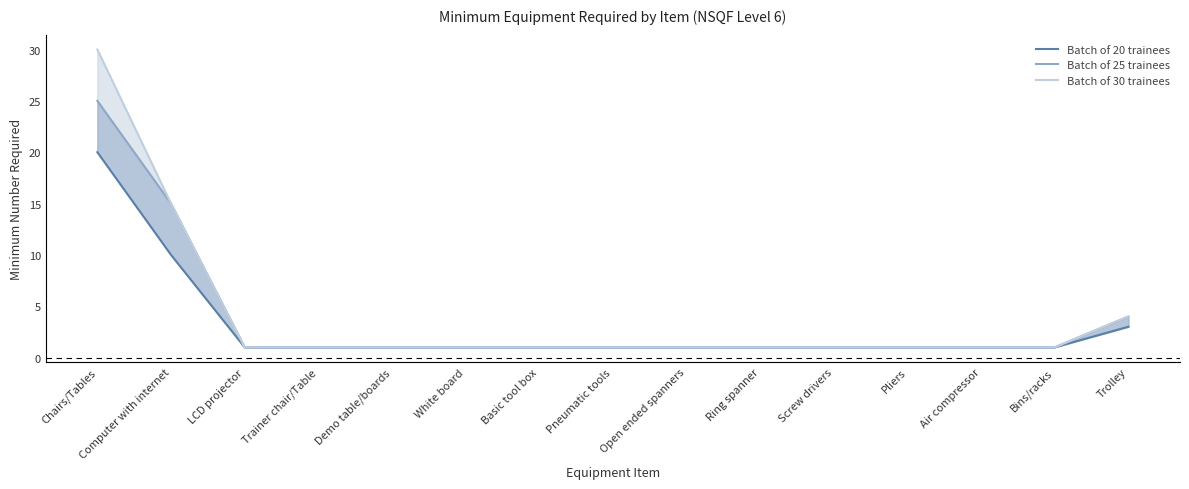

List the series in order of their peak value, highest first.

Batch of 30 trainees, Batch of 25 trainees, Batch of 20 trainees